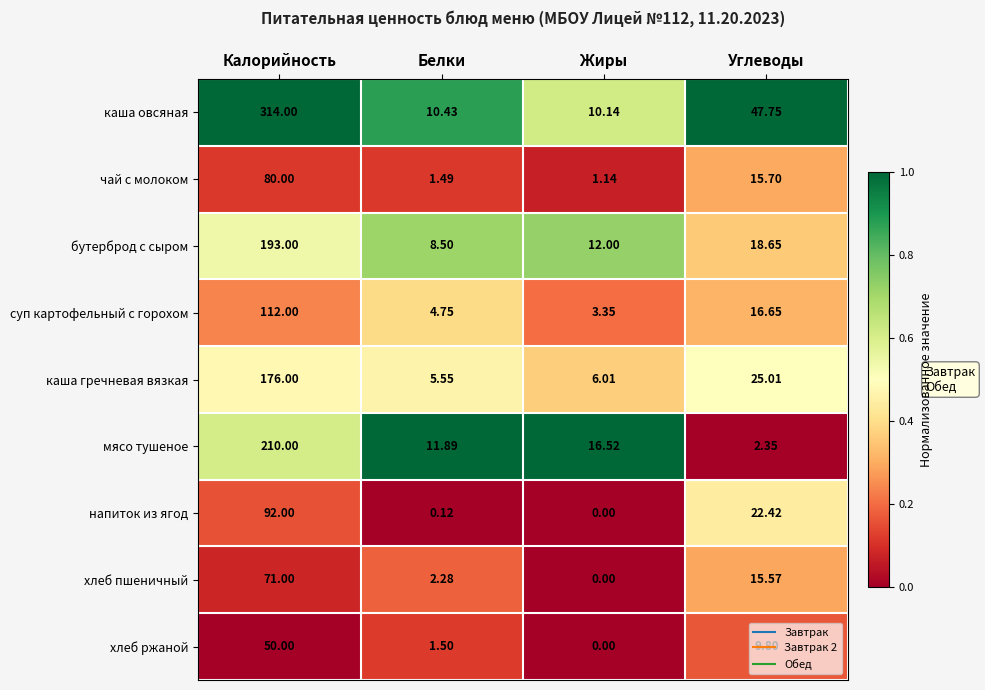

Which series has the largest range (max minus min)?

каша овсяная